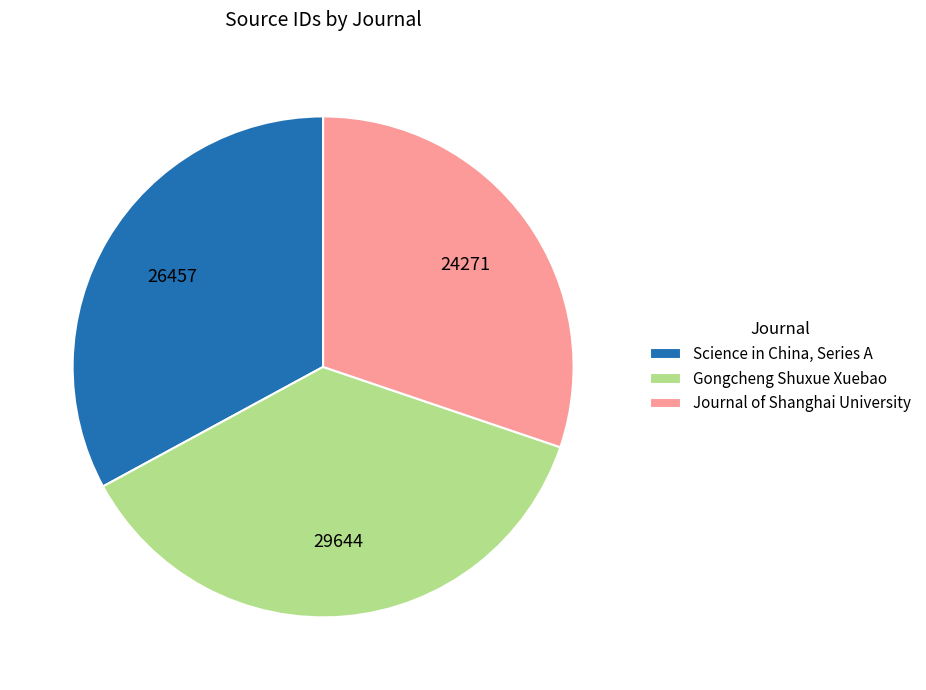

How many slices are in this pie chart?

3